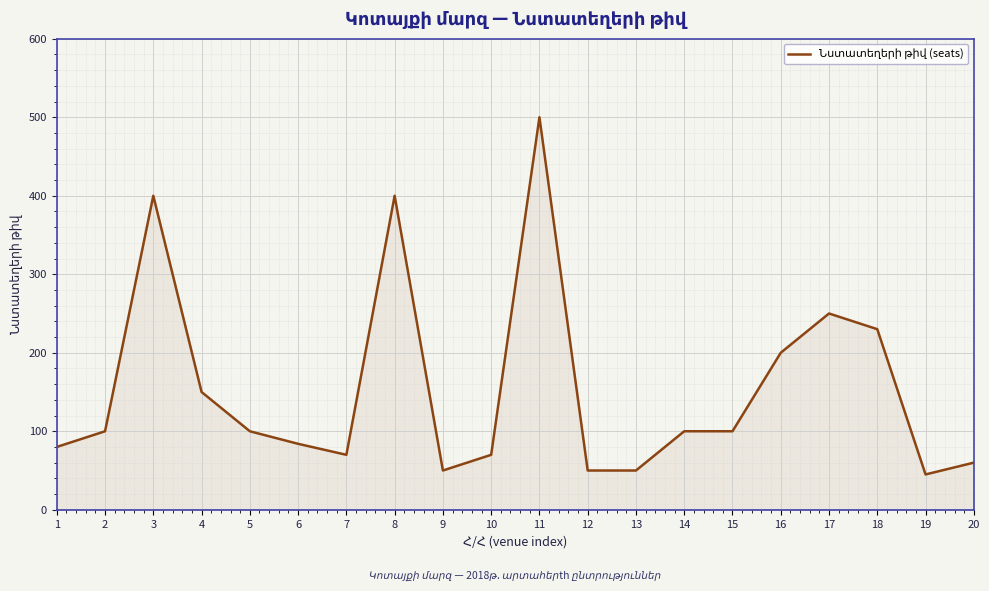

What is the change in value from 1 to 17?

+170